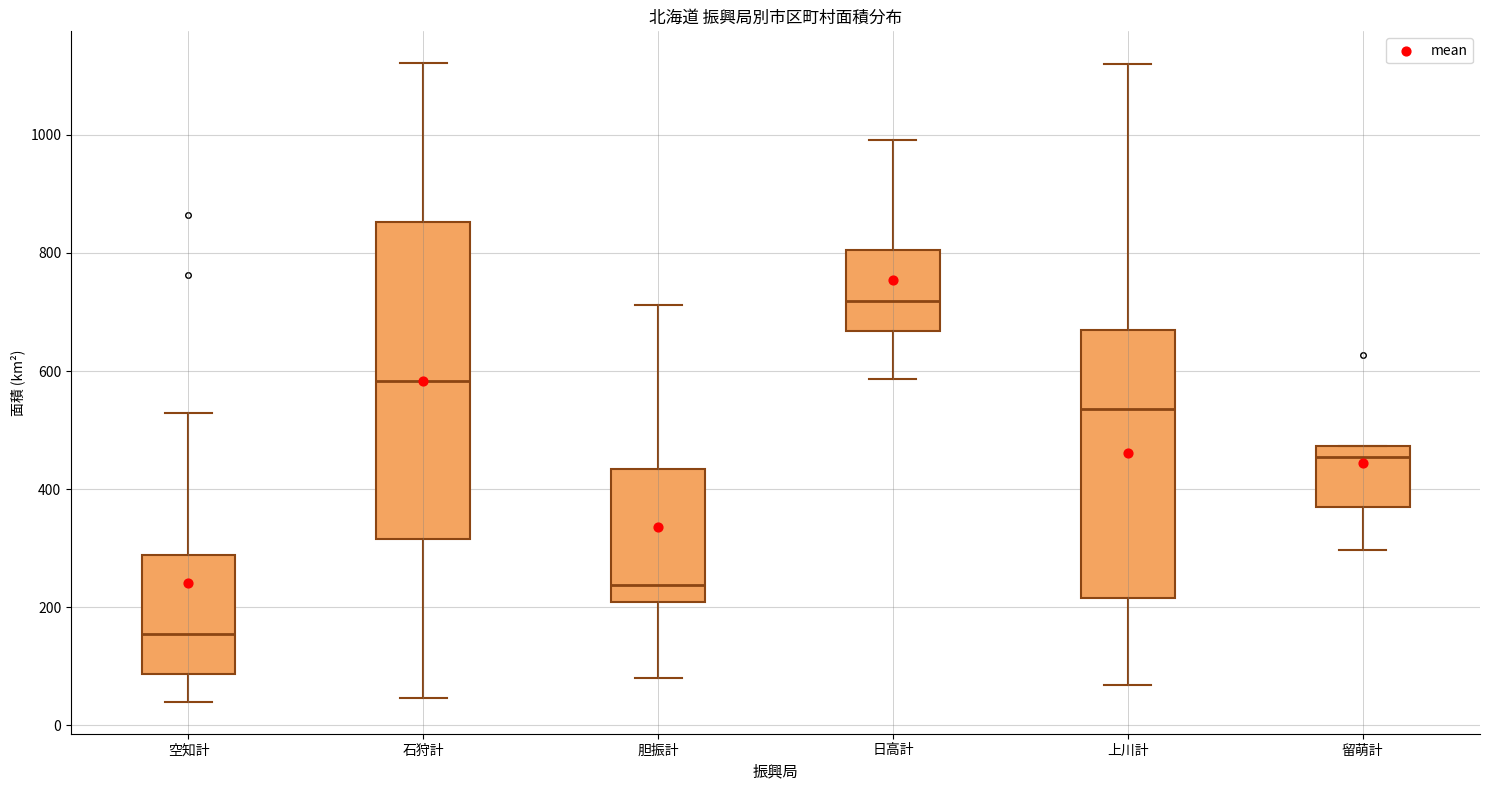

Reading left to right, transcribe this box plot: for each box, give where its median line is, the range the box spans, and where its two whiskers end, as read against the y-axis. The values are not printed on the chart, so give them approximately, as read against the axis.

空知計: median 160, box 80 to 280, whiskers 40 to 520
石狩計: median 580, box 320 to 860, whiskers 40 to 1120
胆振計: median 240, box 200 to 440, whiskers 80 to 720
日高計: median 720, box 660 to 800, whiskers 580 to 1000
上川計: median 540, box 220 to 660, whiskers 60 to 1120
留萌計: median 460, box 360 to 480, whiskers 300 to 480